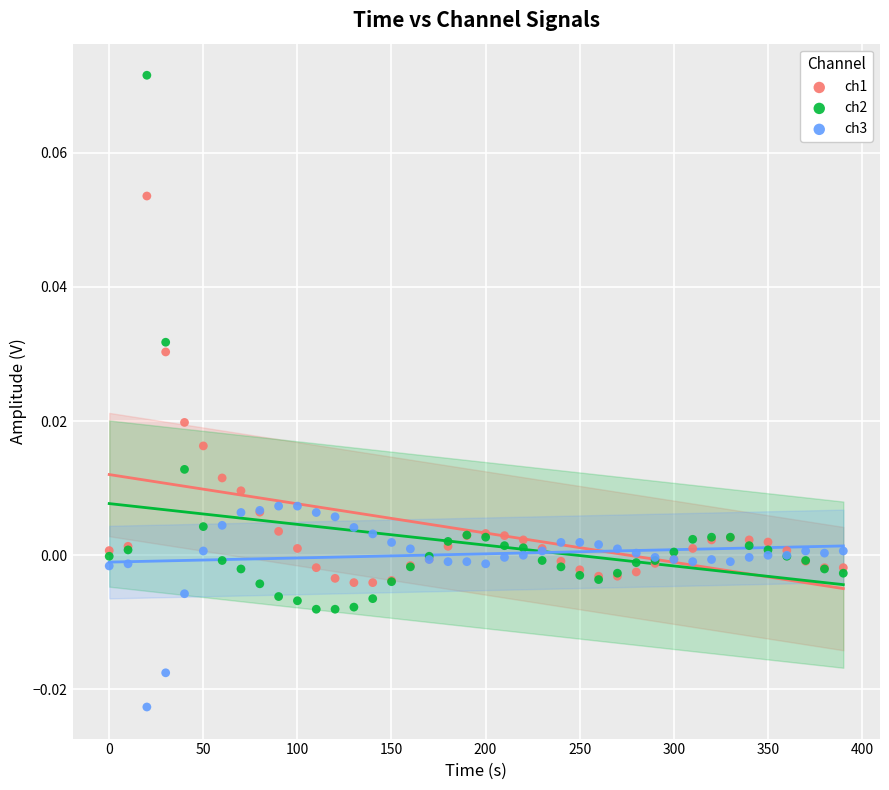

Which series reaches the maximum Y coordinate?

ch2